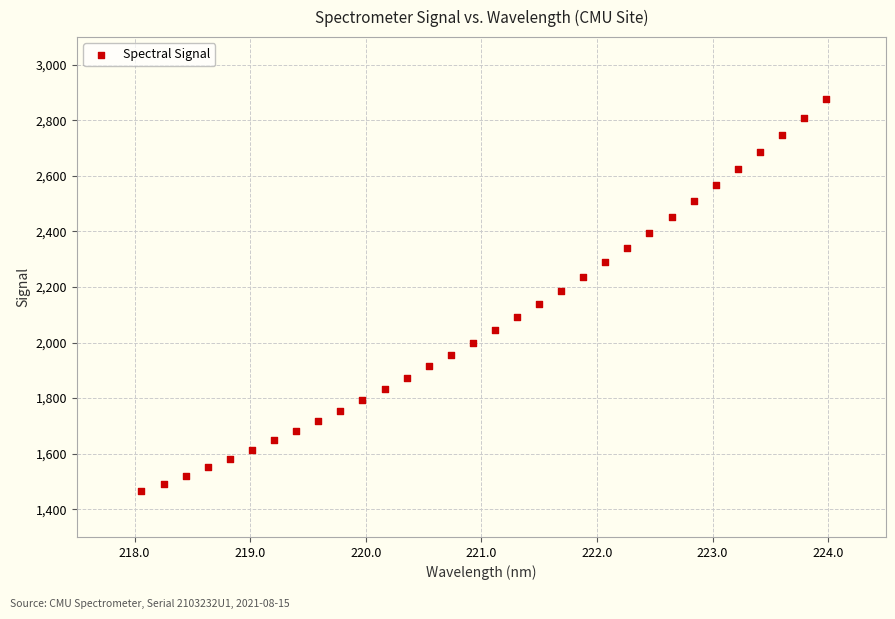

What is the range of Y values (max minus min)?

1411.9